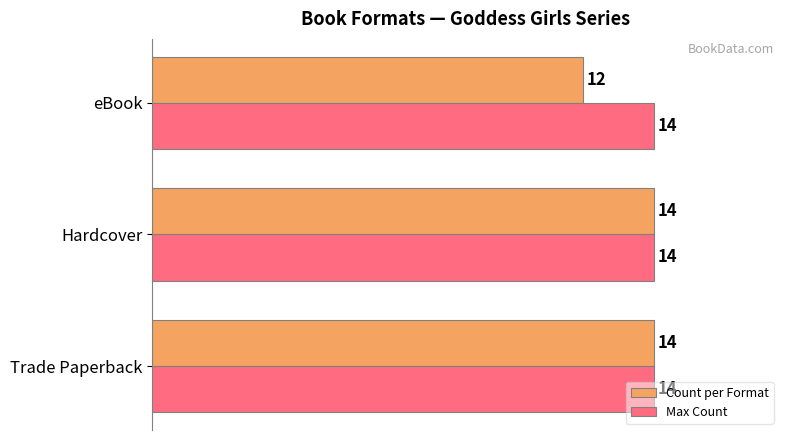

What is the minimum value shown in the chart?

12